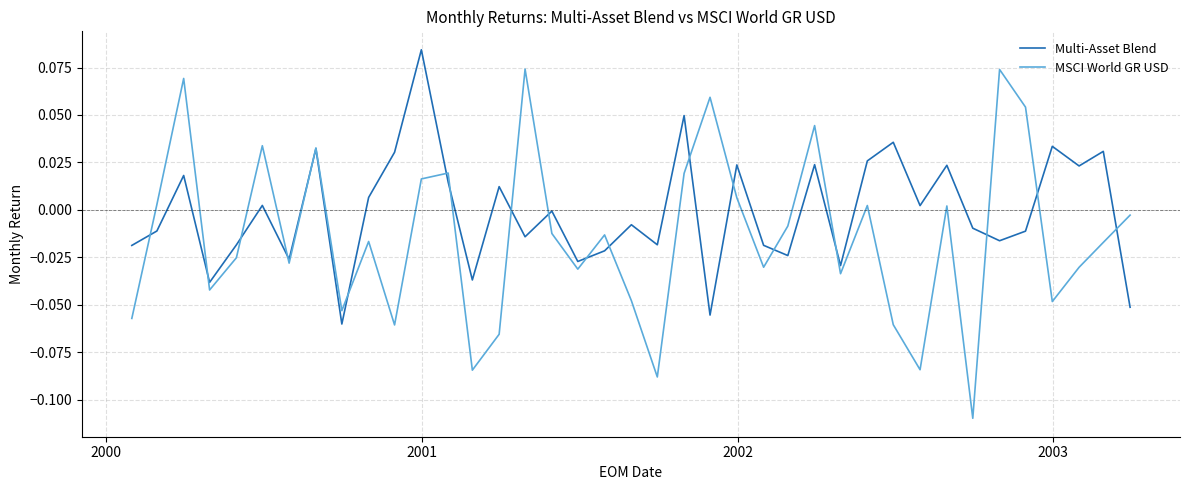

List the series in order of their peak value, lowest first.

MSCI World GR USD, Multi-Asset Blend